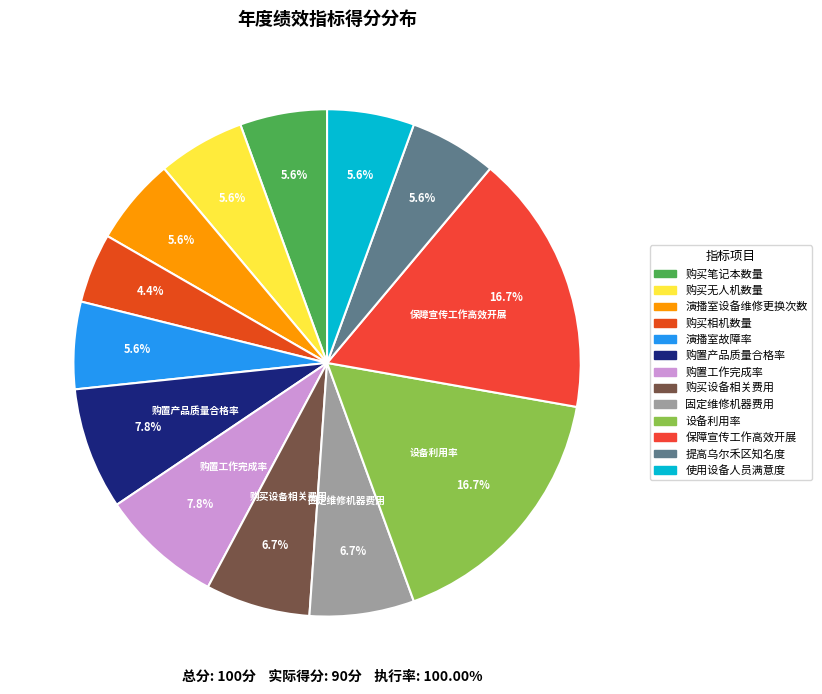

Count the number of slices in the pie.

13